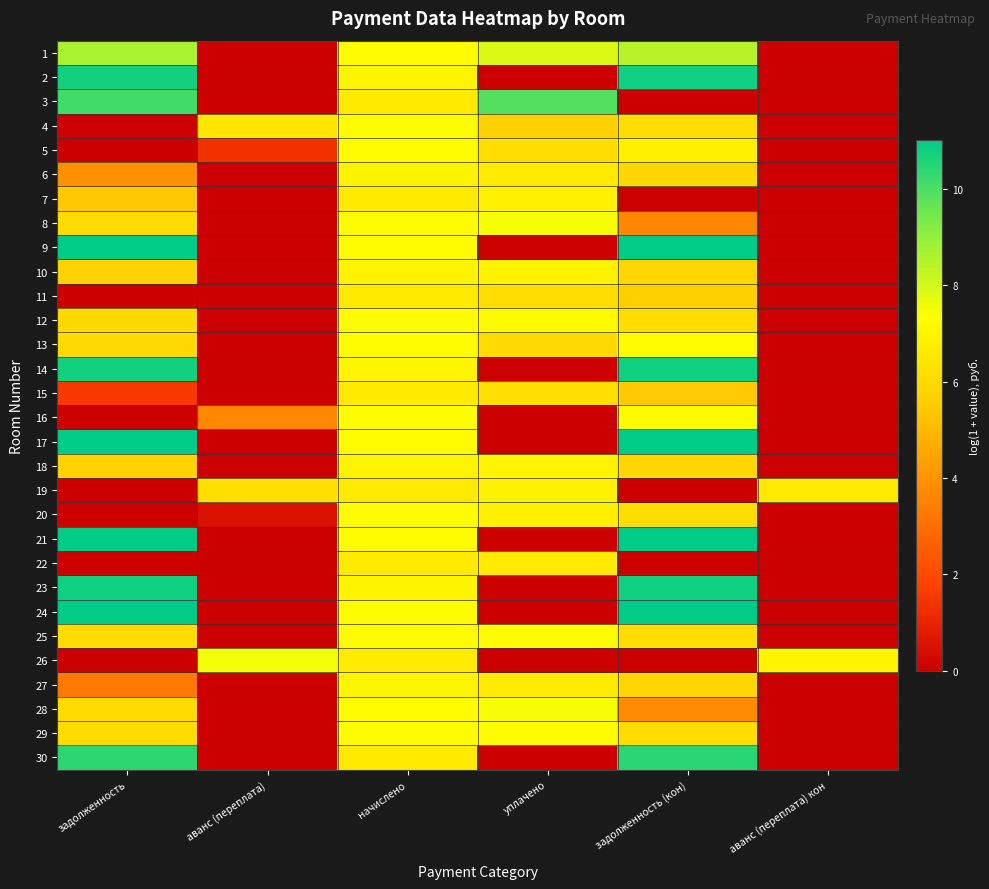

Reading left to right, extract all data points from this chart.

1: задолженность=8.7	аванс (переплата)=0.0	начислено=7.2	уплачено=7.9	задолженность (кон)=8.4	аванс (переплата) кон=0.0
2: задолженность=10.8	аванс (переплата)=0.0	начислено=7.0	уплачено=0.0	задолженность (кон)=10.8	аванс (переплата) кон=0.0
3: задолженность=10.1	аванс (переплата)=0.0	начислено=6.6	уплачено=9.9	задолженность (кон)=0.0	аванс (переплата) кон=0.0
4: задолженность=0.0	аванс (переплата)=6.4	начислено=7.2	уплачено=5.7	задолженность (кон)=6.1	аванс (переплата) кон=0.0
5: задолженность=0.0	аванс (переплата)=1.3	начислено=7.2	уплачено=6.1	задолженность (кон)=6.8	аванс (переплата) кон=0.0
6: задолженность=3.9	аванс (переплата)=0.0	начислено=7.0	уплачено=6.6	задолженность (кон)=5.9	аванс (переплата) кон=0.0
7: задолженность=5.4	аванс (переплата)=0.0	начислено=6.6	уплачено=6.9	задолженность (кон)=0.0	аванс (переплата) кон=0.0
8: задолженность=6.0	аванс (переплата)=0.0	начислено=7.2	уплачено=7.5	задолженность (кон)=3.7	аванс (переплата) кон=0.0
9: задолженность=11.0	аванс (переплата)=0.0	начислено=7.2	уплачено=0.0	задолженность (кон)=11.0	аванс (переплата) кон=0.0
10: задолженность=5.8	аванс (переплата)=0.0	начислено=7.0	уплачено=6.9	задолженность (кон)=5.9	аванс (переплата) кон=0.0
11: задолженность=0.0	аванс (переплата)=0.0	начислено=6.6	уплачено=6.2	задолженность (кон)=5.6	аванс (переплата) кон=0.0
12: задолженность=6.0	аванс (переплата)=0.0	начислено=7.2	уплачено=7.2	задолженность (кон)=6.1	аванс (переплата) кон=0.0
13: задолженность=6.0	аванс (переплата)=0.0	начислено=7.2	уплачено=6.0	задолженность (кон)=7.2	аванс (переплата) кон=0.0
14: задолженность=10.8	аванс (переплата)=0.0	начислено=7.0	уплачено=0.0	задолженность (кон)=10.8	аванс (переплата) кон=0.0
15: задолженность=1.6	аванс (переплата)=0.0	начислено=6.6	уплачено=6.2	задолженность (кон)=5.5	аванс (переплата) кон=0.0
16: задолженность=0.0	аванс (переплата)=3.7	начислено=7.2	уплачено=0.0	задолженность (кон)=7.2	аванс (переплата) кон=0.0
17: задолженность=11.0	аванс (переплата)=0.0	начислено=7.2	уплачено=0.0	задолженность (кон)=11.0	аванс (переплата) кон=0.0
18: задолженность=5.8	аванс (переплата)=0.0	начислено=7.0	уплачено=6.9	задолженность (кон)=5.9	аванс (переплата) кон=0.0
19: задолженность=0.0	аванс (переплата)=6.2	начислено=6.6	уплачено=6.9	задолженность (кон)=0.0	аванс (переплата) кон=6.6
20: задолженность=0.0	аванс (переплата)=0.5	начислено=7.2	уплачено=6.8	задолженность (кон)=6.1	аванс (переплата) кон=0.0
21: задолженность=11.0	аванс (переплата)=0.0	начислено=7.2	уплачено=0.0	задолженность (кон)=11.0	аванс (переплата) кон=0.0
22: задолженность=0.0	аванс (переплата)=0.0	начислено=6.6	уплачено=6.6	задолженность (кон)=0.0	аванс (переплата) кон=0.0
23: задолженность=10.8	аванс (переплата)=0.0	начислено=7.0	уплачено=0.0	задолженность (кон)=10.8	аванс (переплата) кон=0.0
24: задолженность=11.0	аванс (переплата)=0.0	начислено=7.2	уплачено=0.0	задолженность (кон)=11.0	аванс (переплата) кон=0.0
25: задолженность=6.0	аванс (переплата)=0.0	начислено=7.2	уплачено=7.2	задолженность (кон)=6.1	аванс (переплата) кон=0.0
26: задолженность=0.0	аванс (переплата)=7.5	начислено=6.6	уплачено=0.0	задолженность (кон)=0.0	аванс (переплата) кон=7.0
27: задолженность=3.3	аванс (переплата)=0.0	начислено=7.0	уплачено=6.6	задолженность (кон)=5.9	аванс (переплата) кон=0.0
28: задолженность=6.0	аванс (переплата)=0.0	начислено=7.2	уплачено=7.5	задолженность (кон)=3.8	аванс (переплата) кон=0.0
29: задолженность=6.0	аванс (переплата)=0.0	начислено=7.2	уплачено=7.2	задолженность (кон)=6.1	аванс (переплата) кон=0.0
30: задолженность=10.4	аванс (переплата)=0.0	начислено=6.6	уплачено=0.0	задолженность (кон)=10.4	аванс (переплата) кон=0.0